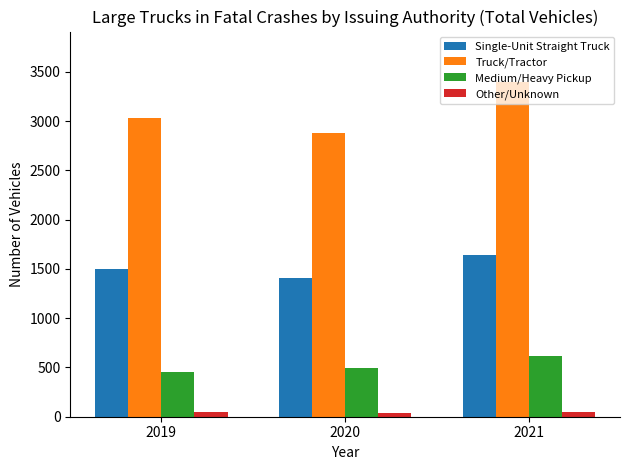

How many distinct data groups are displayed?

4